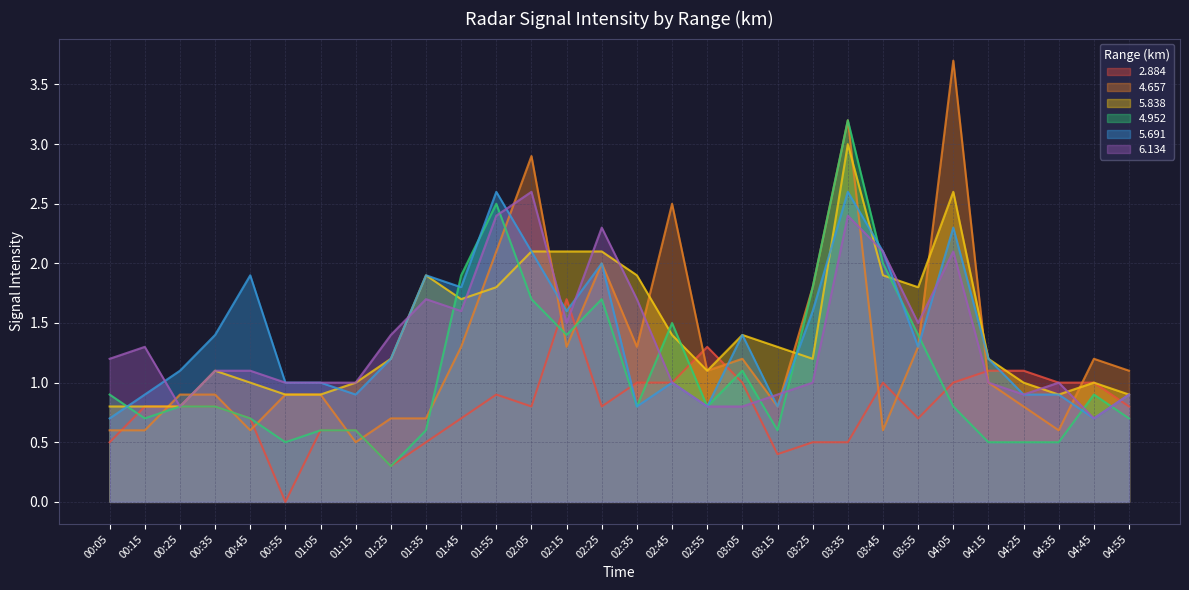

Between 04:15 and 00:15, which is larger?

04:15